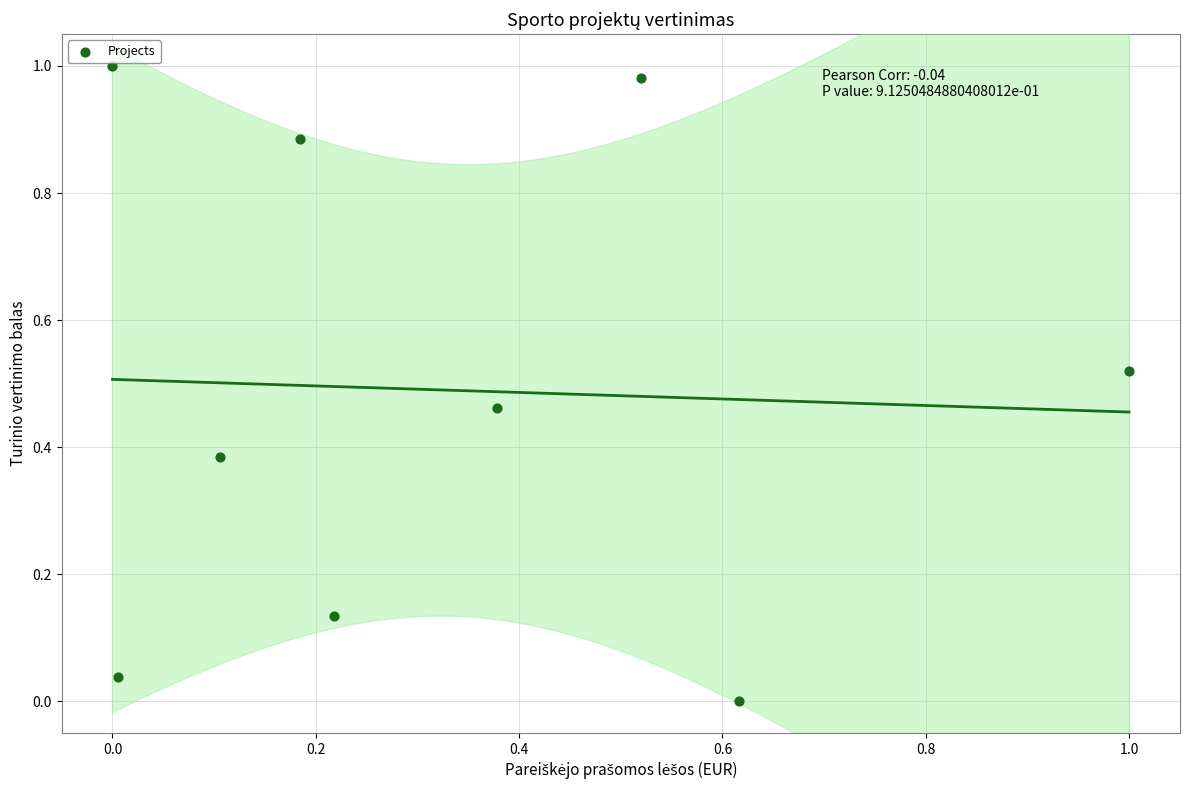

What is the average X value?

0.3